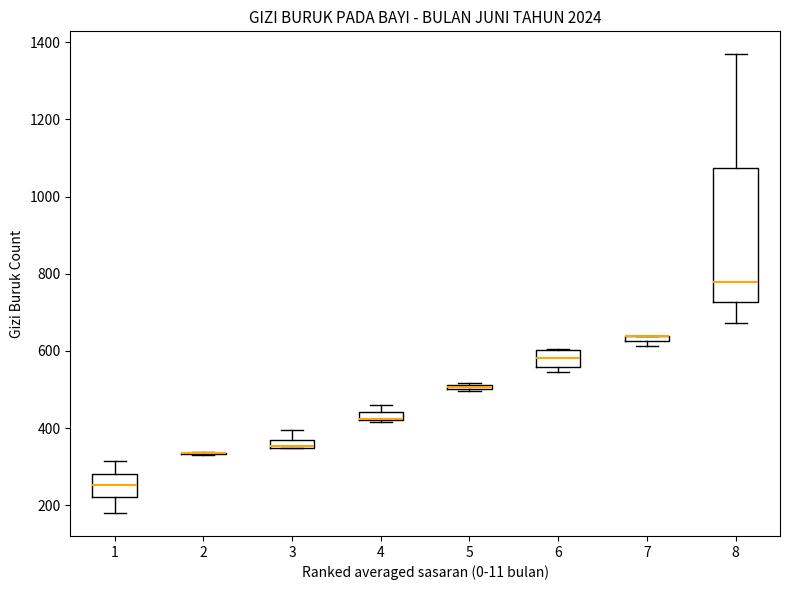

Comparing the boxes themselves (not the whiskers), which one is the tallest?

8